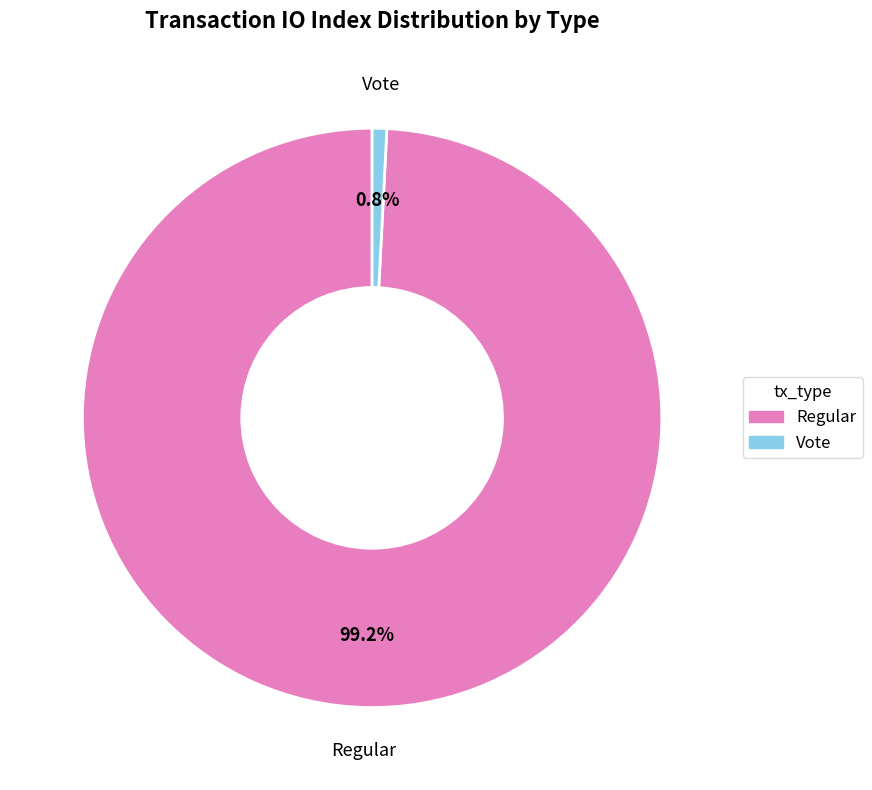

Does Regular represent more than half of the total?

Yes